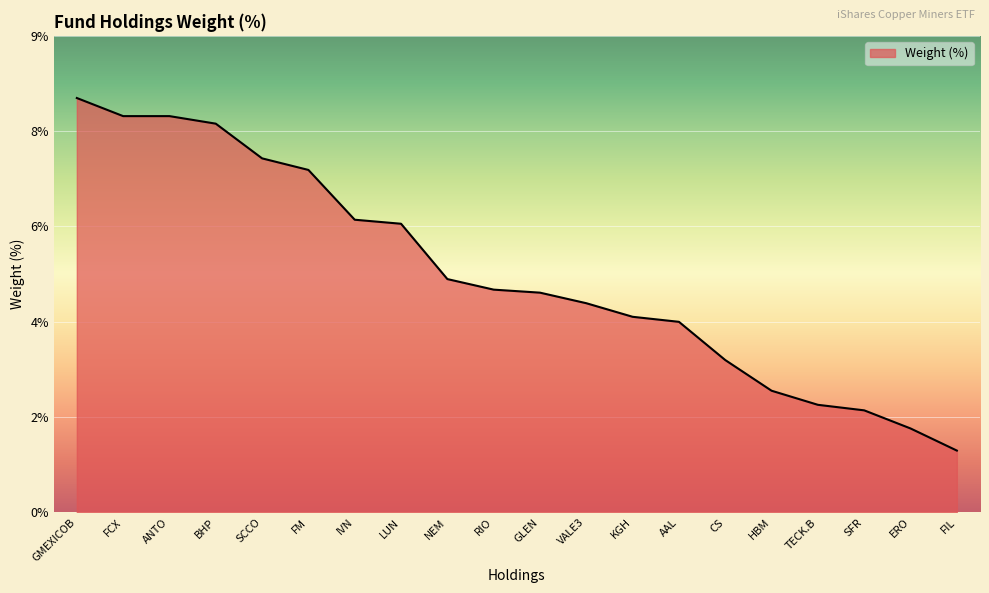

At which category does the chart reach its peak across all series?

GMEXICOB